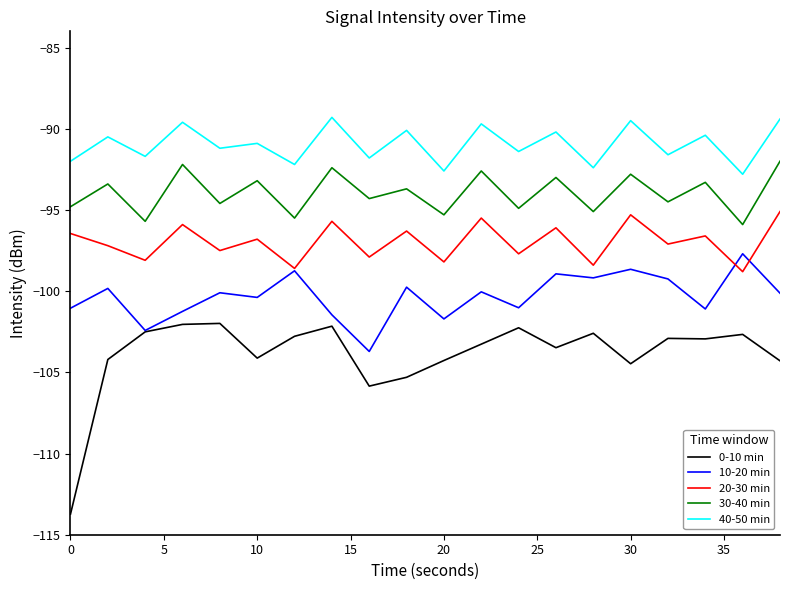

Rank the series by their average value, from highest to lowest.

40-50 min, 30-40 min, 20-30 min, 10-20 min, 0-10 min